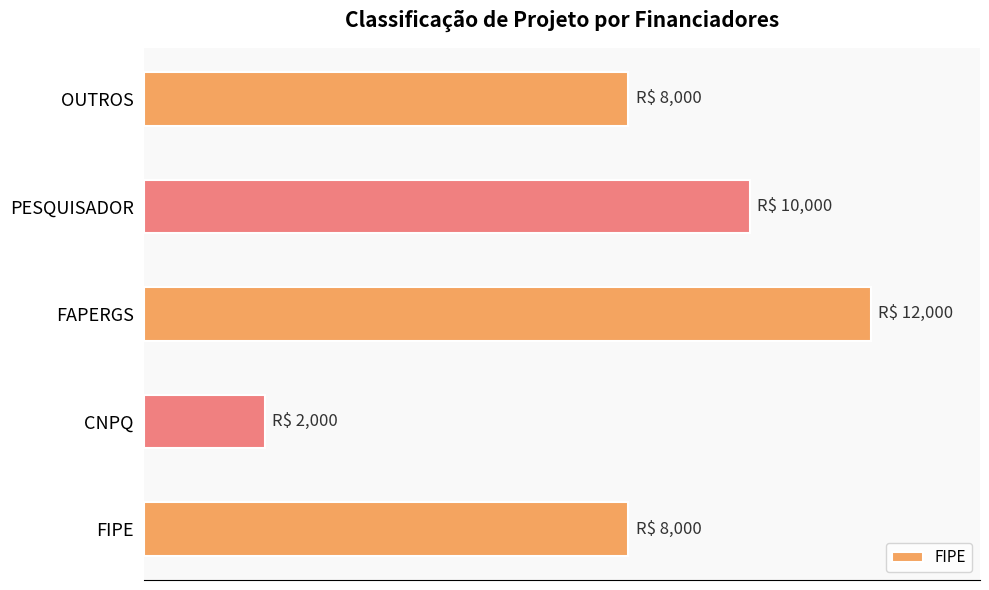

Does the chart contain any negative values?

No